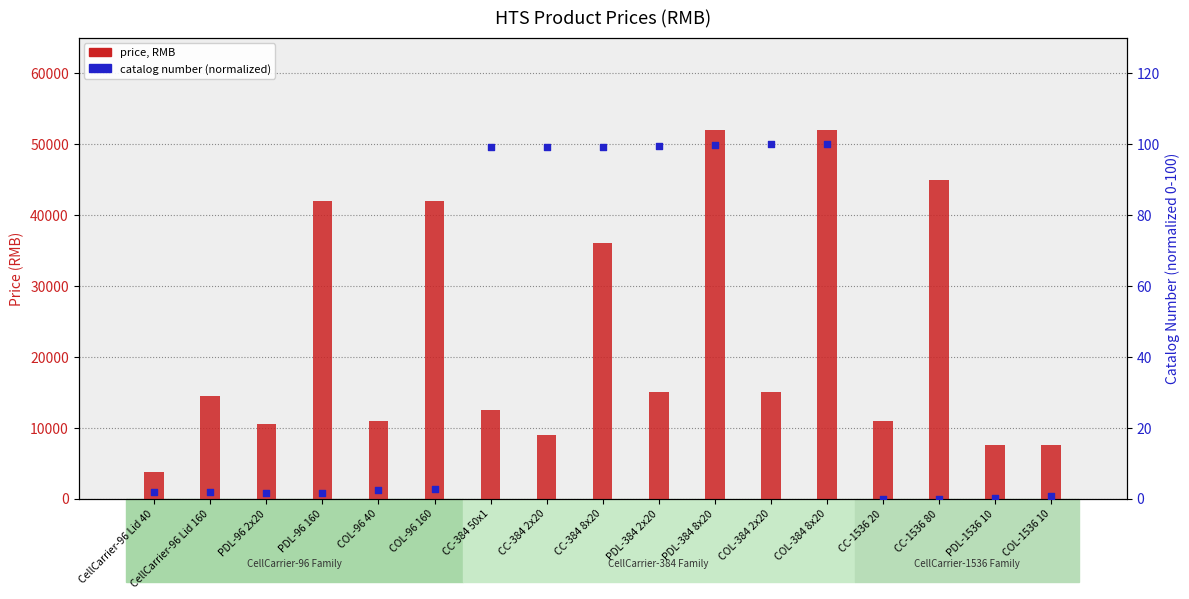

At how many categories does at least one series exceed 51863?

2